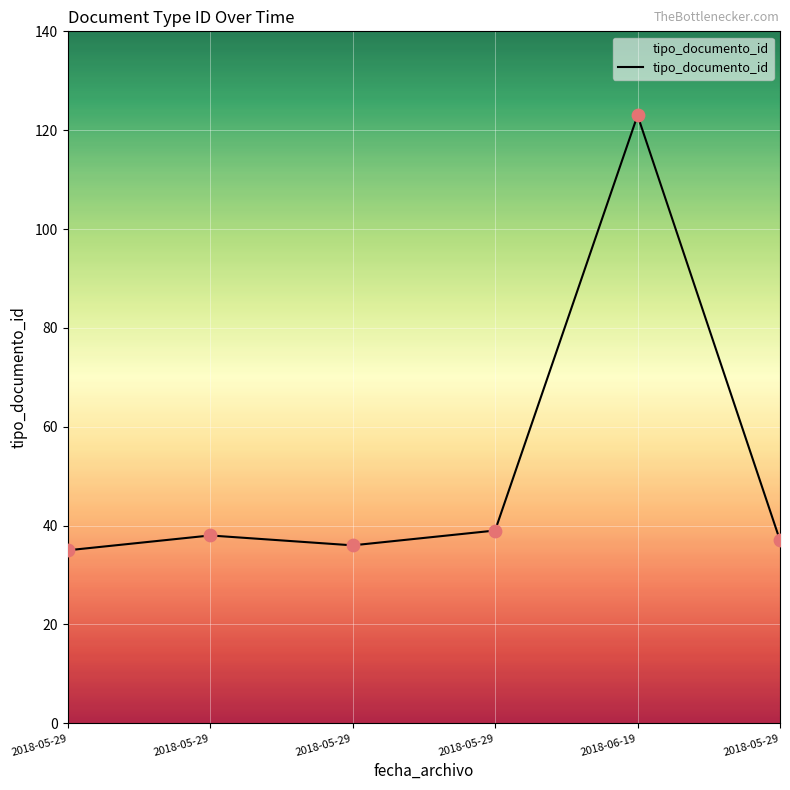

What is the change in value from 2018-05-29 to 2018-05-29?

+1